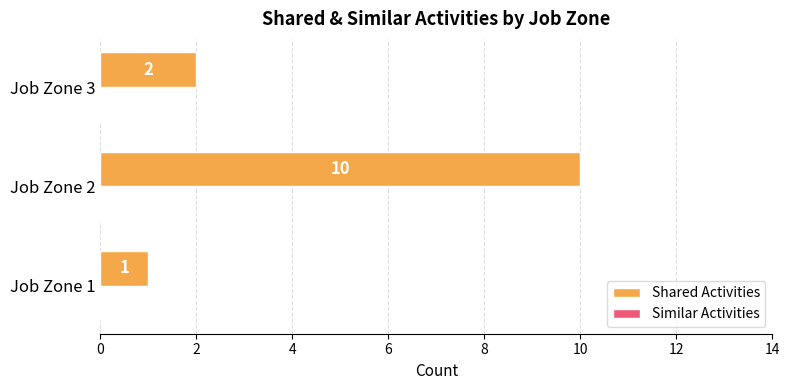

What is the change in value from Job Zone 1 to Job Zone 2?

+9